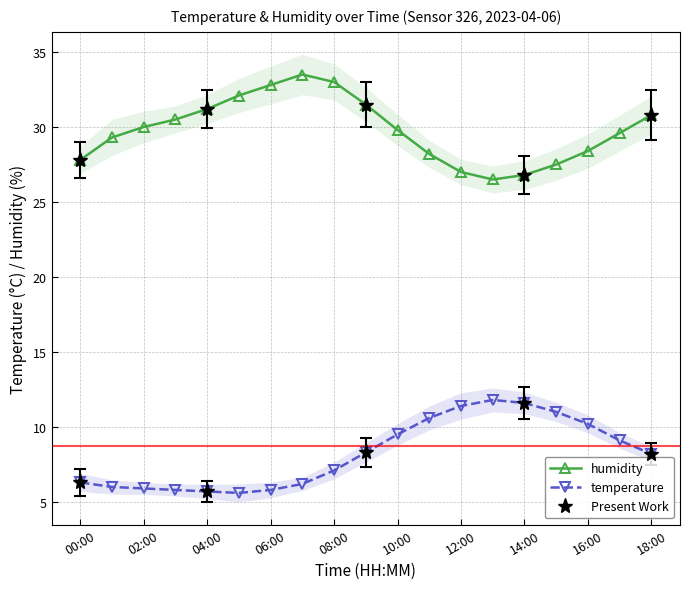

What is the highest value of the humidity series?

33.5